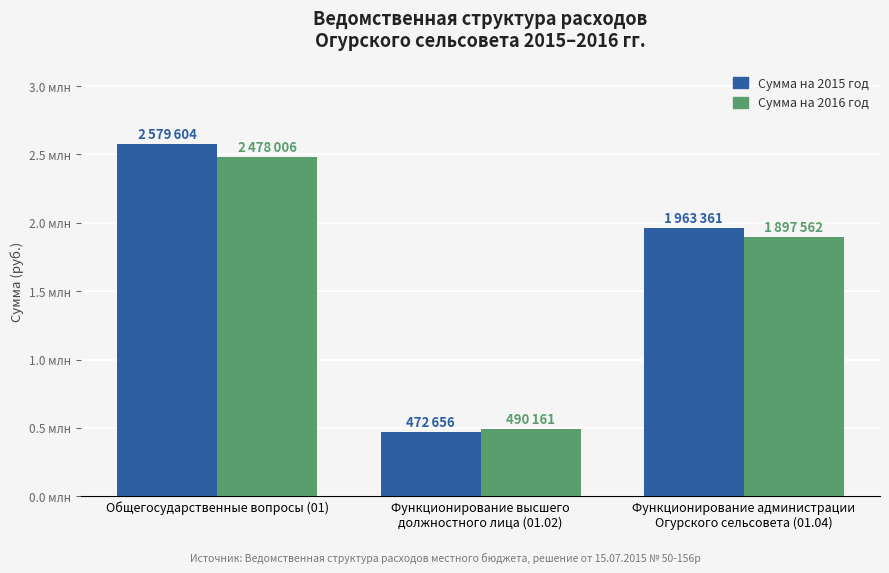

Read the Сумма на 2015 год value at Функционирование администрации
Огурского сельсовета (01.04).

1963361.2